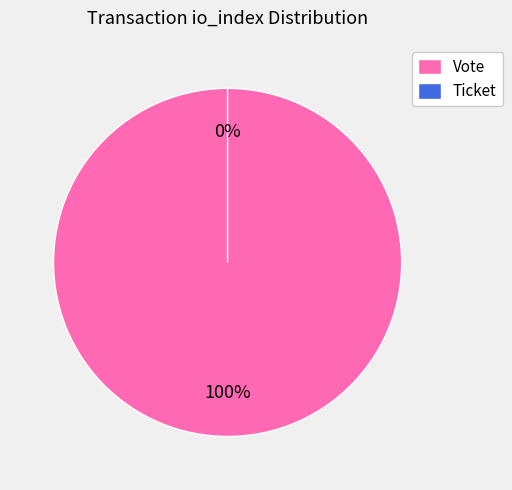

Rank the categories by value from highest to lowest.

Vote, Ticket